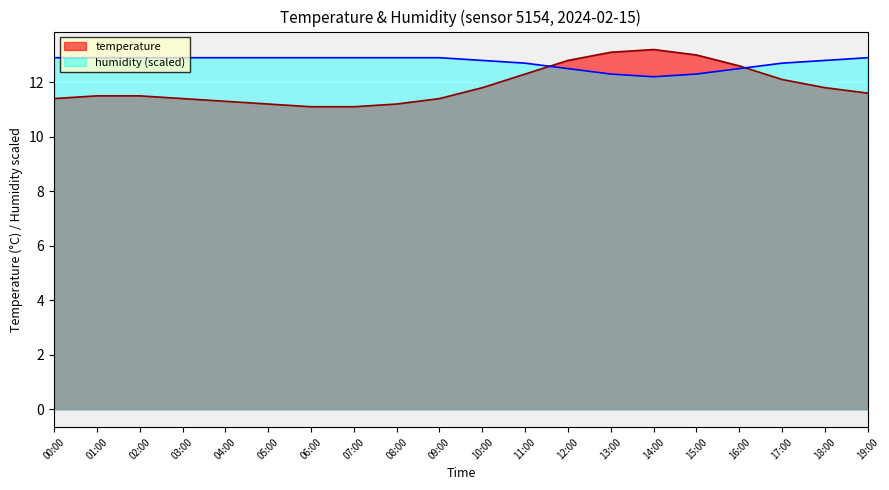

What is the label of the 4th point from the left?

03:00